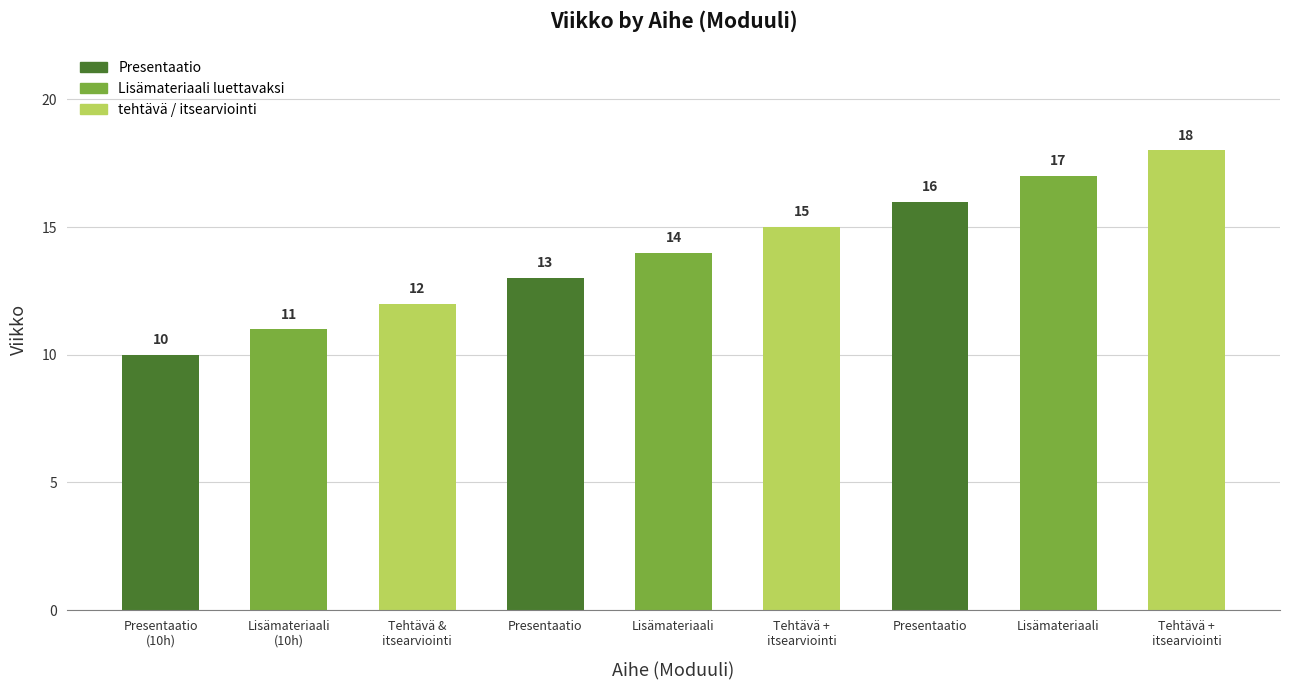

Reading right to left, extract all data points from this chart.

18	17	16	15	14	13	12	11	10